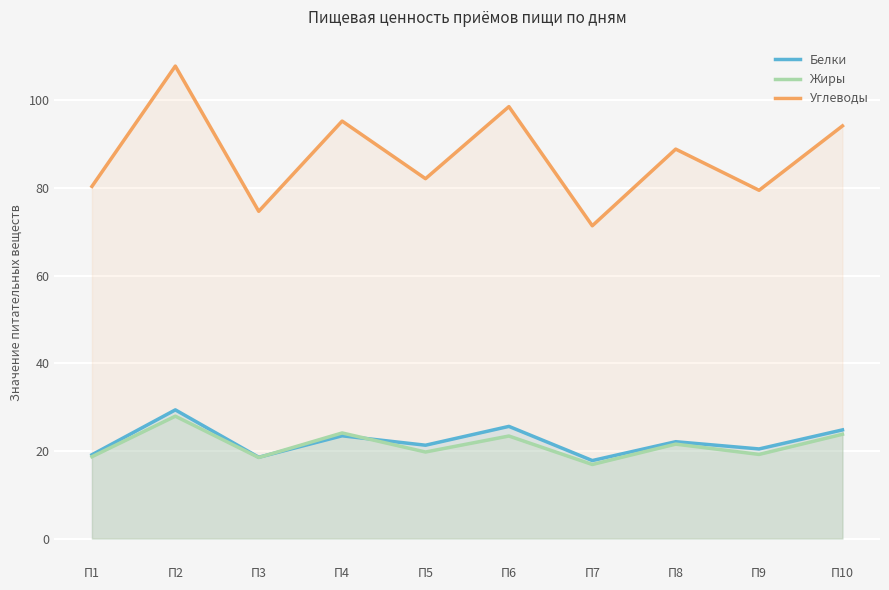

True or false: Белки and Углеводы cross at least once.

False